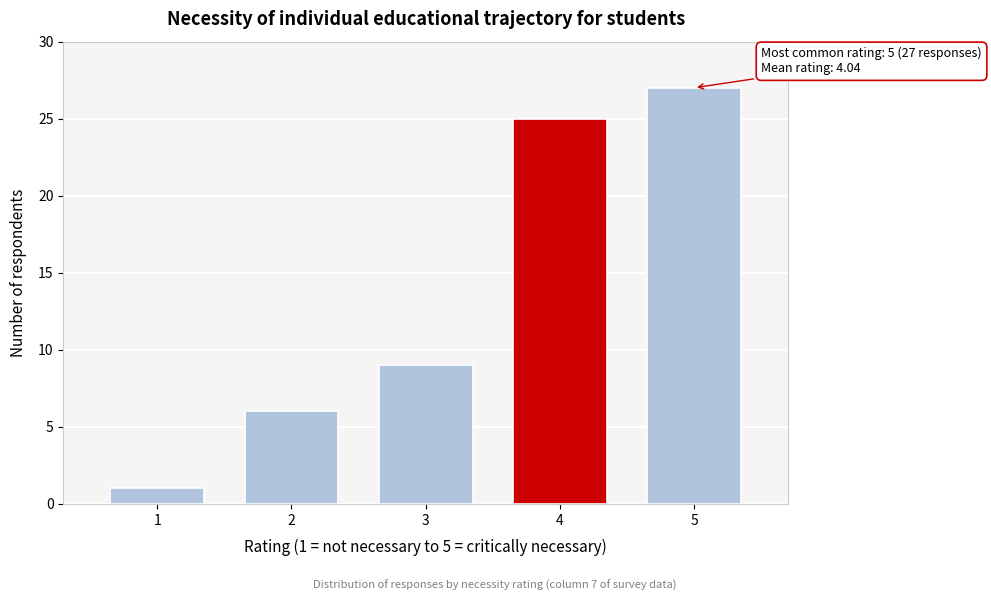

Reading right to left, extract all data points from this chart.

27	25	9	6	1